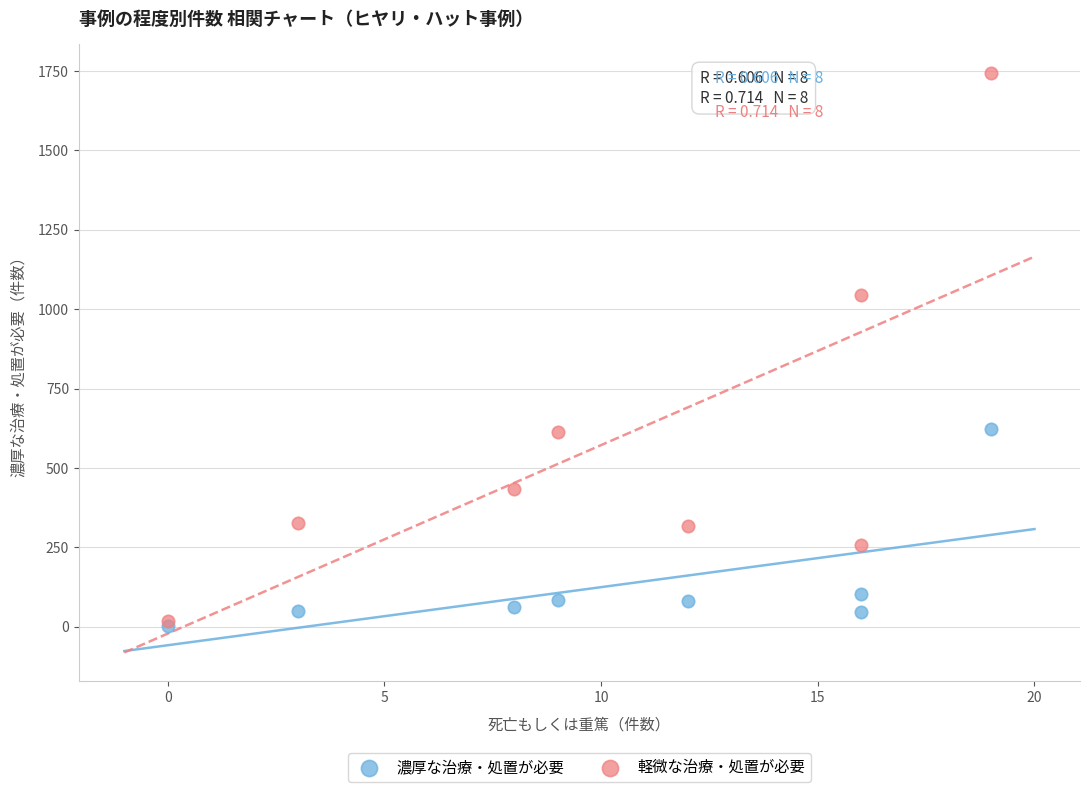

In the 軽微な治療・処置が必要 series, what Y value is closest to 881?

1046